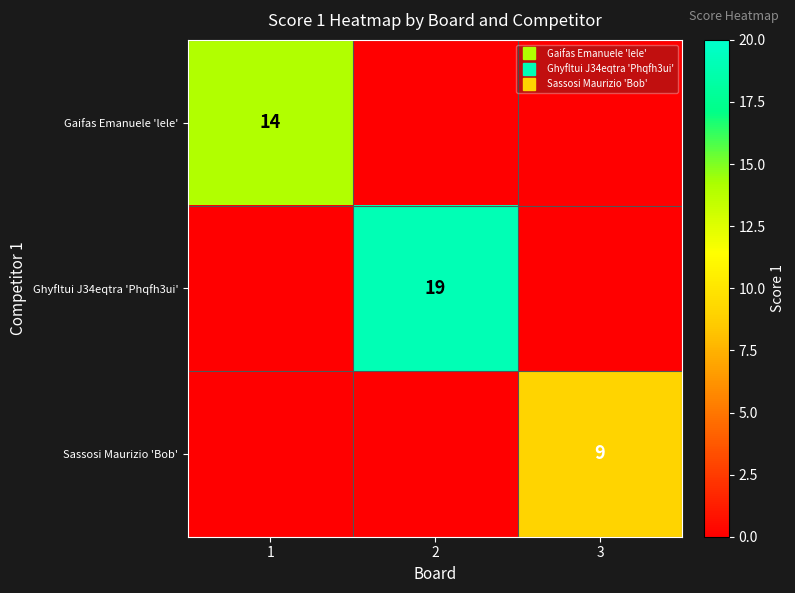

List the series in order of their overall mean, lowest first.

Sassosi Maurizio 'Bob', Gaifas Emanuele 'lele', Ghyfltui J34eqtra 'Phqfh3ui'